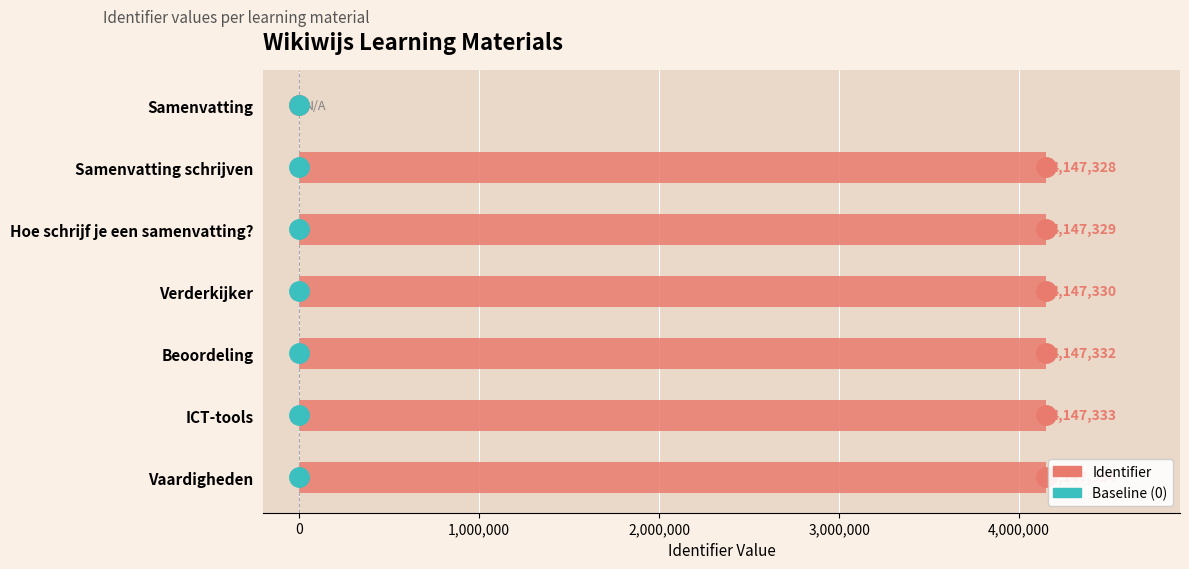

Reading top to bottom, what are all the values shown in this chart?

Samenvatting=0	Samenvatting schrijven=4147328	Hoe schrijf je een samenvatting?=4147329	Verderkijker=4147330	Beoordeling=4147332	ICT-tools=4147333	Vaardigheden=4147334